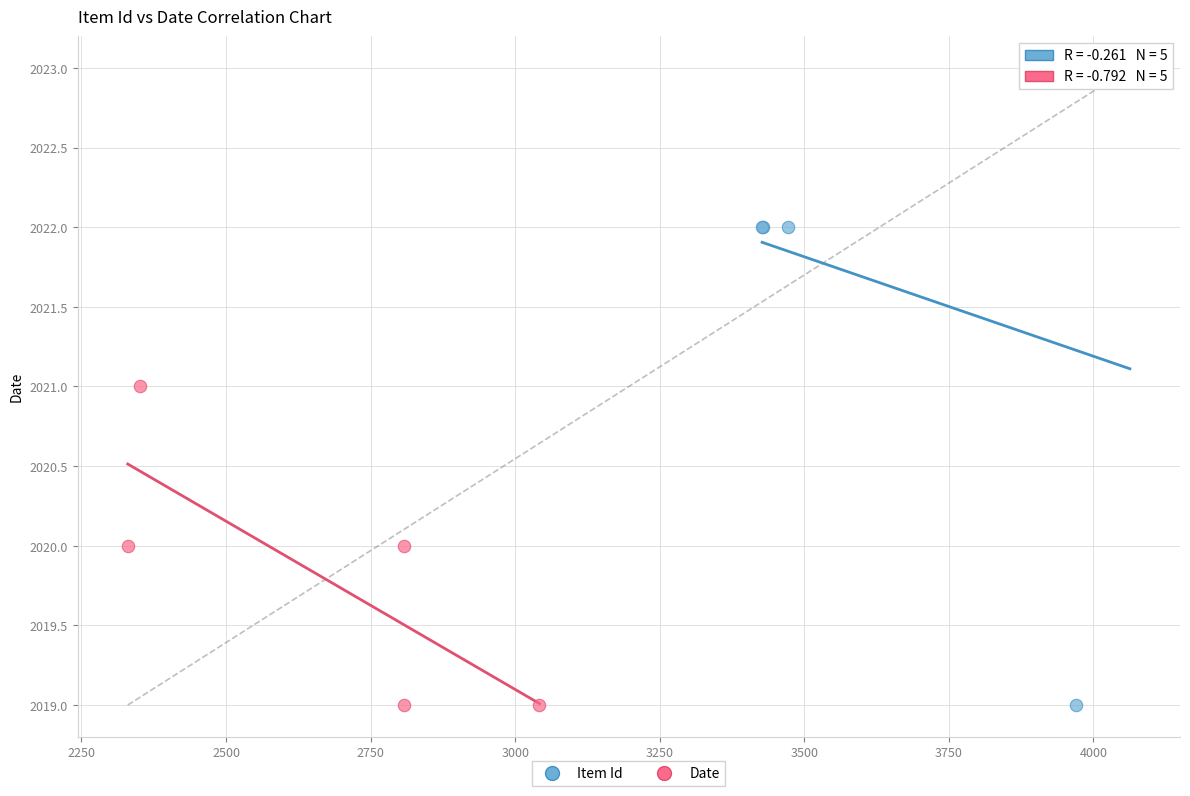

Which series has the widest spread of Y values?

Item Id